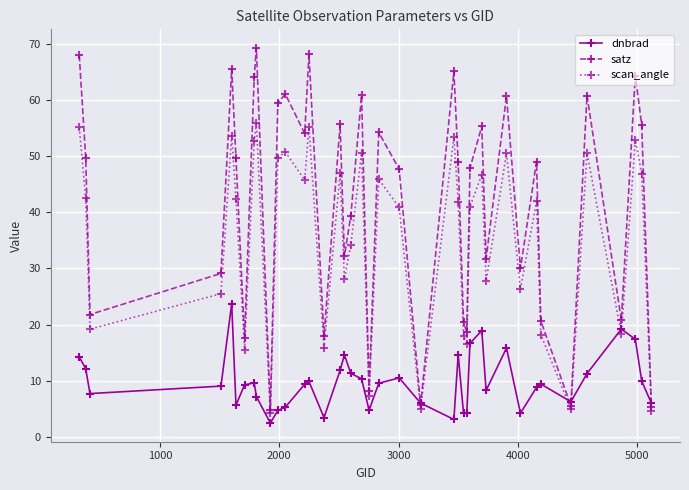

Which series has the largest range (max minus min)?

satz